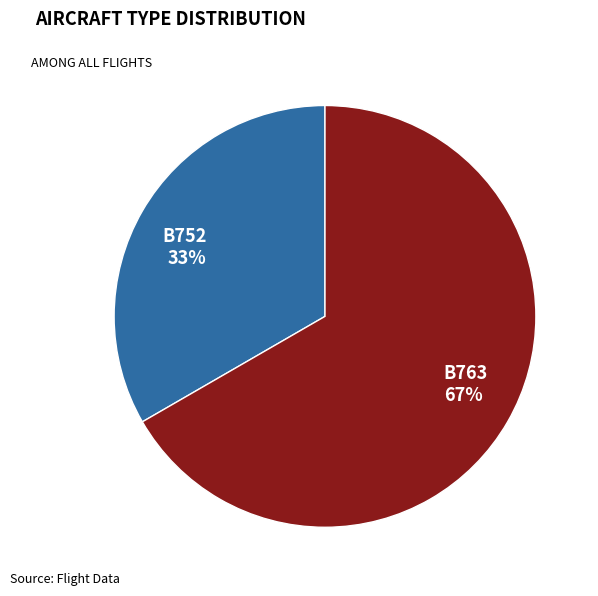

What percentage is the B763 slice, to the nearest percent?

67%